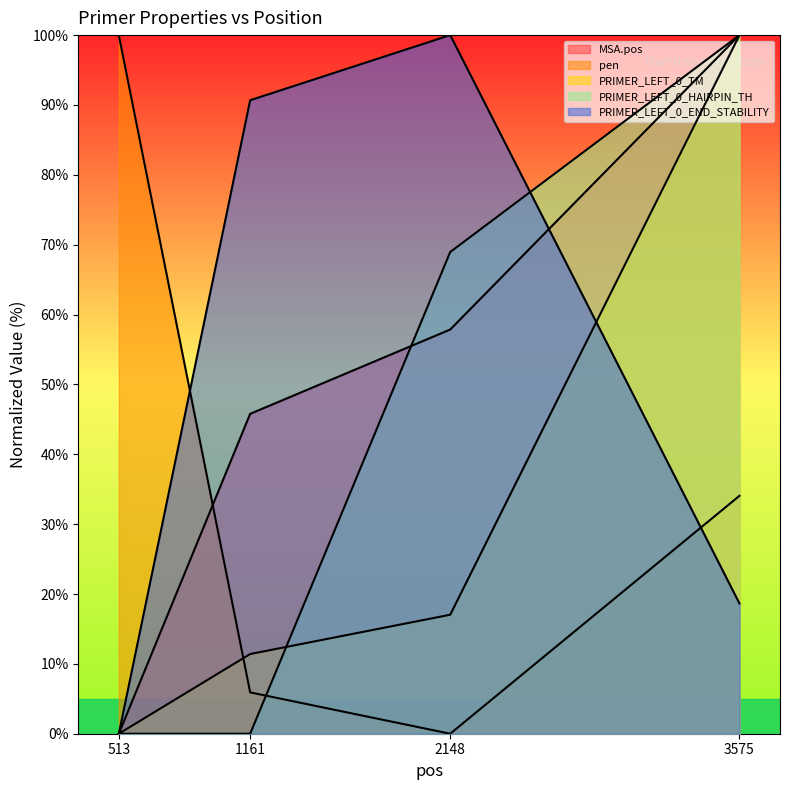

After their last crossing, which series has the higher values: PRIMER_LEFT_0_HAIRPIN_TH or MSA.pos?

PRIMER_LEFT_0_HAIRPIN_TH